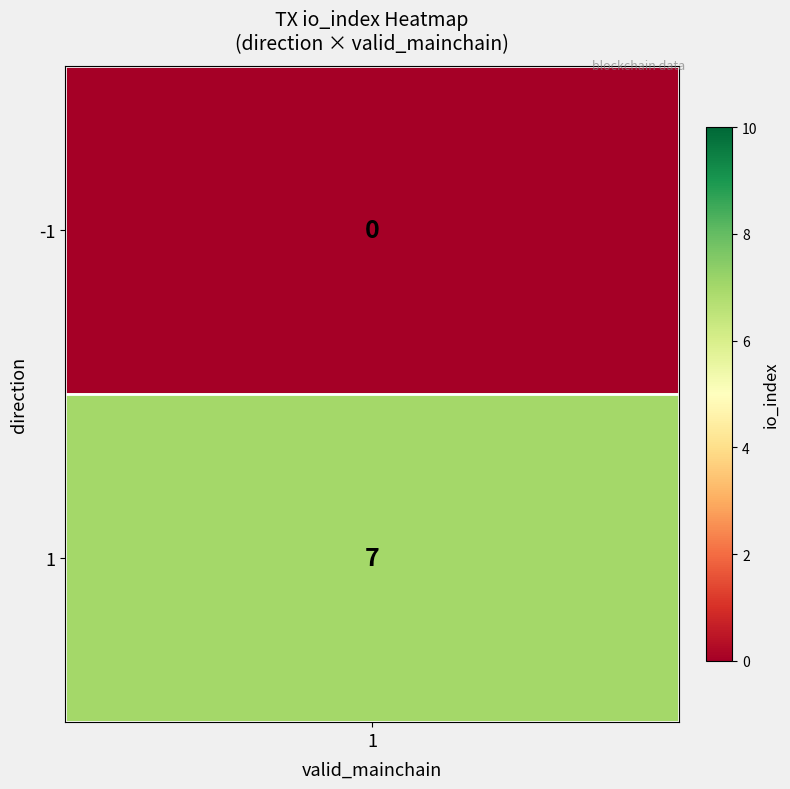

Rank the categories by value from highest to lowest.

1, -1